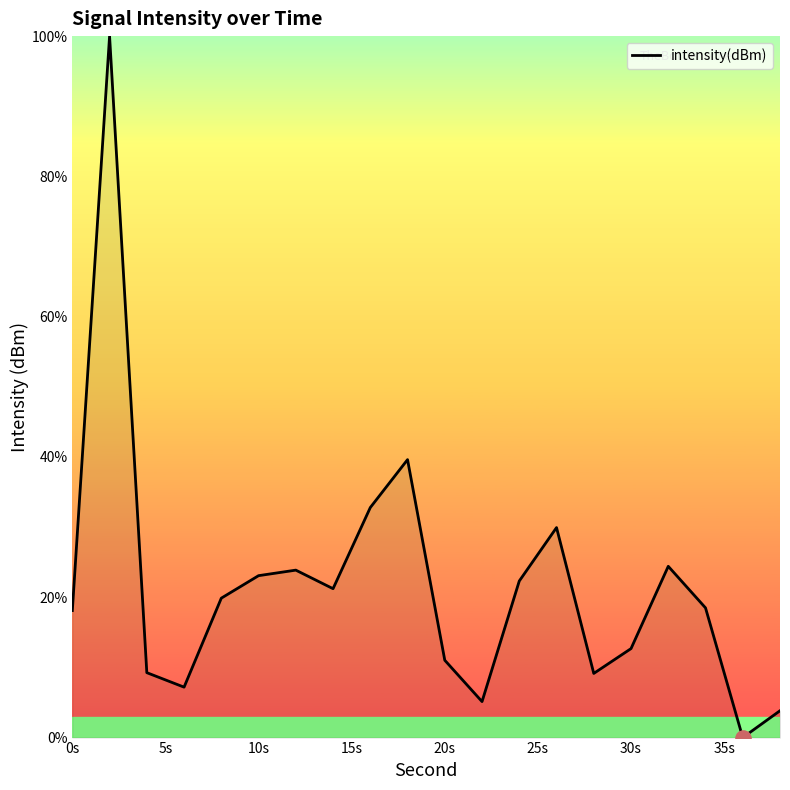

What is the maximum value shown in the chart?

100.0